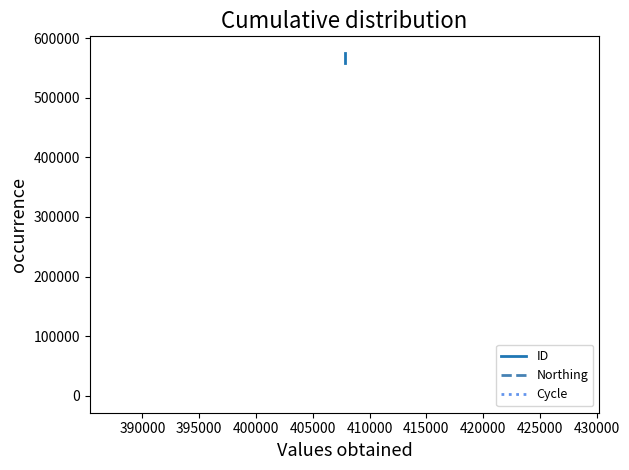

Which series has the largest total across all categories?

ID